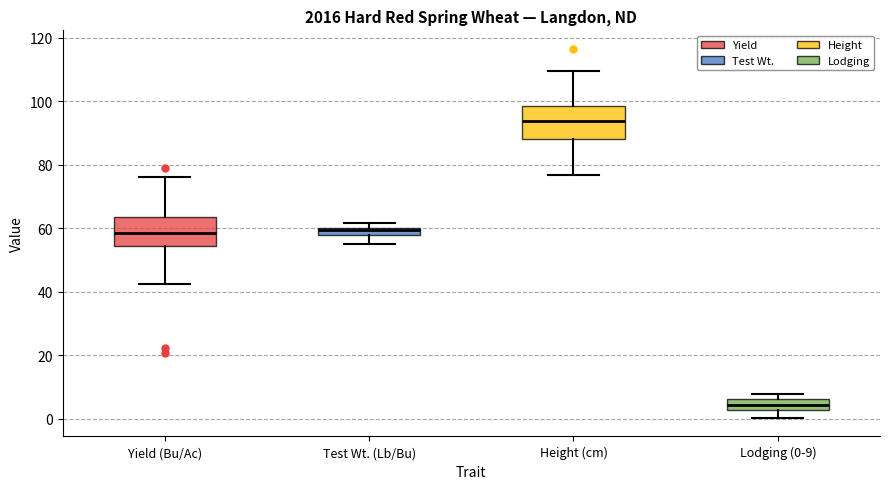

Where does the median line of the box for Lodging (0-9) sit on the y-axis? The values are not printed on the chart, so give them approximately, as read against the axis.

4